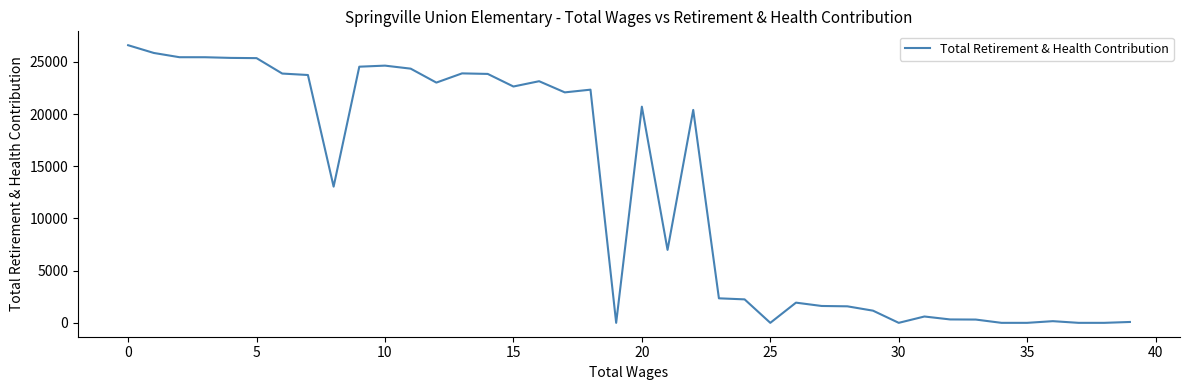

Is this an area chart (filled region under the line)?

No